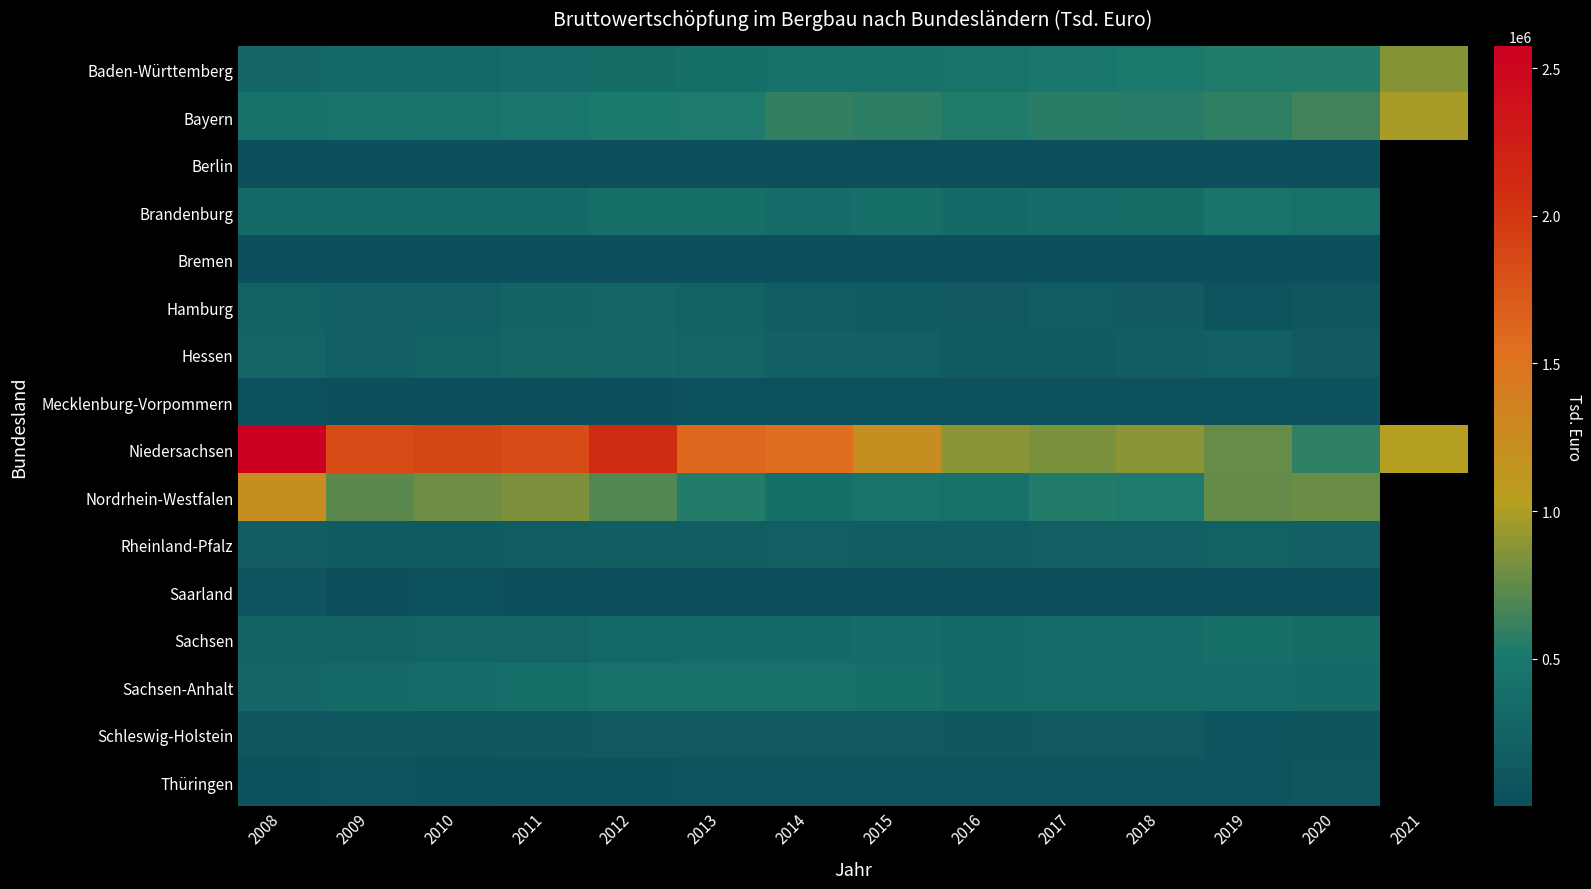

What is the sum of the Berlin values at 2019 and 2018?

1638.0